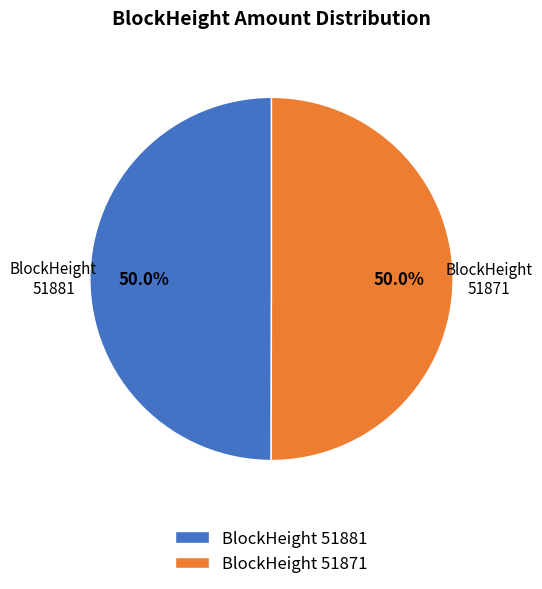

What percentage do BlockHeight 51881 and BlockHeight 51871 together represent?

100.0%